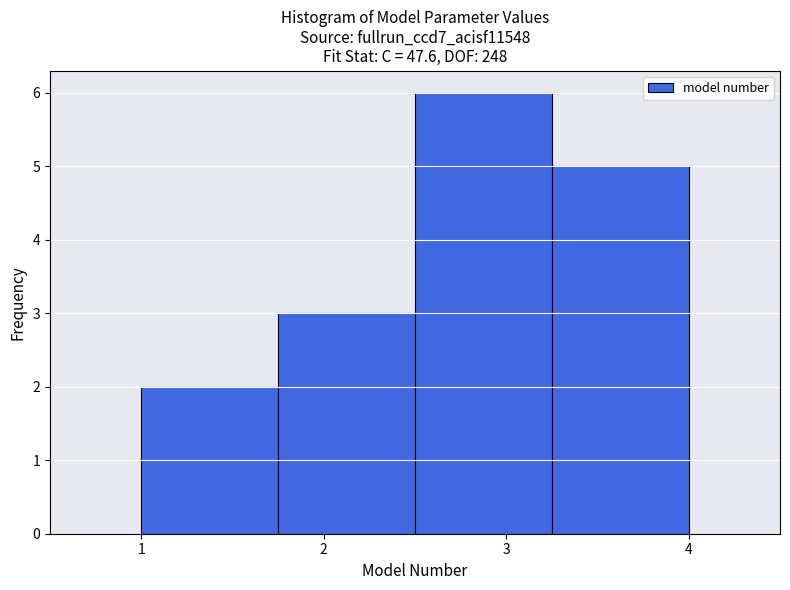

Reading left to right, list every bar in this chart as the range it spans on the x-axis followed by its height. Neither the bar edges nor the heights are printed on the chart, so give them approximately, as read against the axes.

1.00 to 1.75: 2
1.75 to 2.50: 3
2.50 to 3.25: 6
3.25 to 4.00: 5